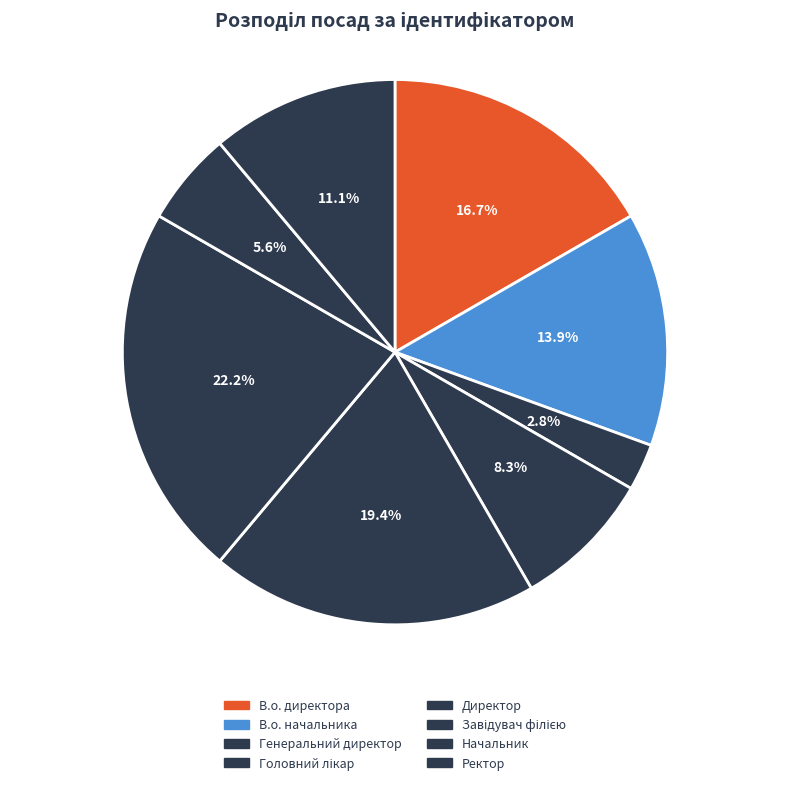

The Ректор slice represents 24% of the pie. True or false?

False